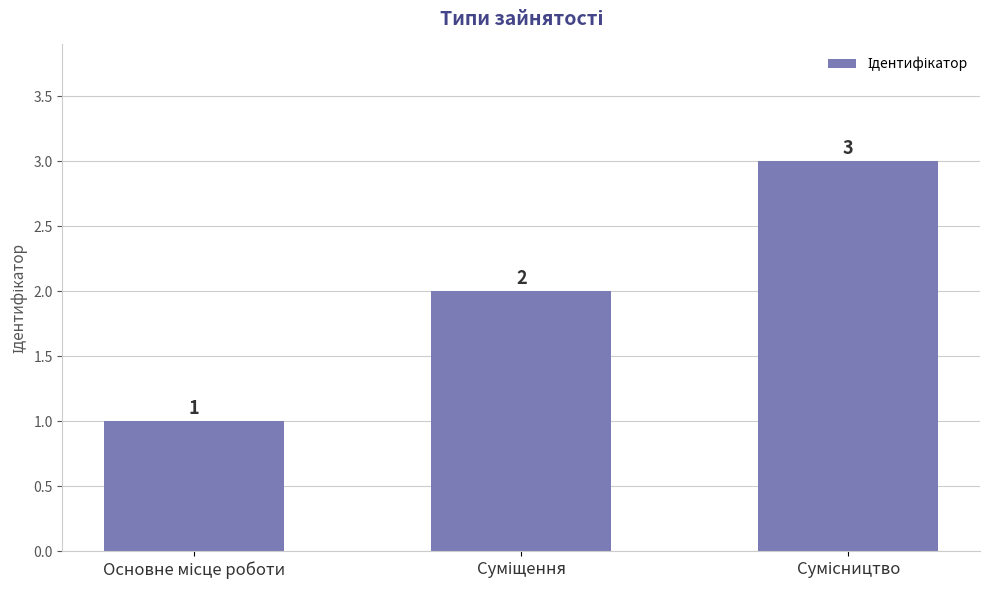

Are the bars grouped side by side (vs. stacked)?

No